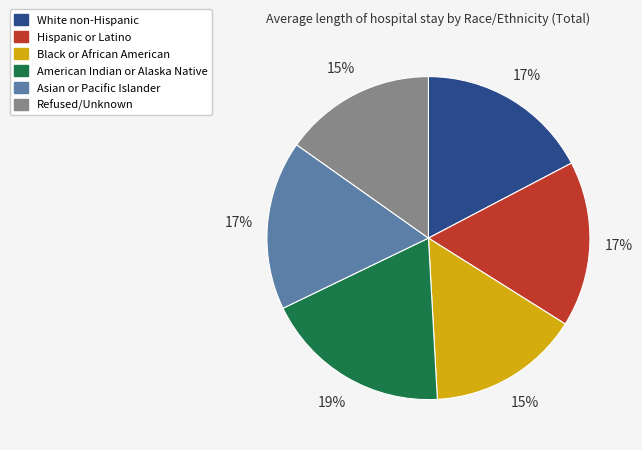

Is there any slice that represents more than half of the pie?

No